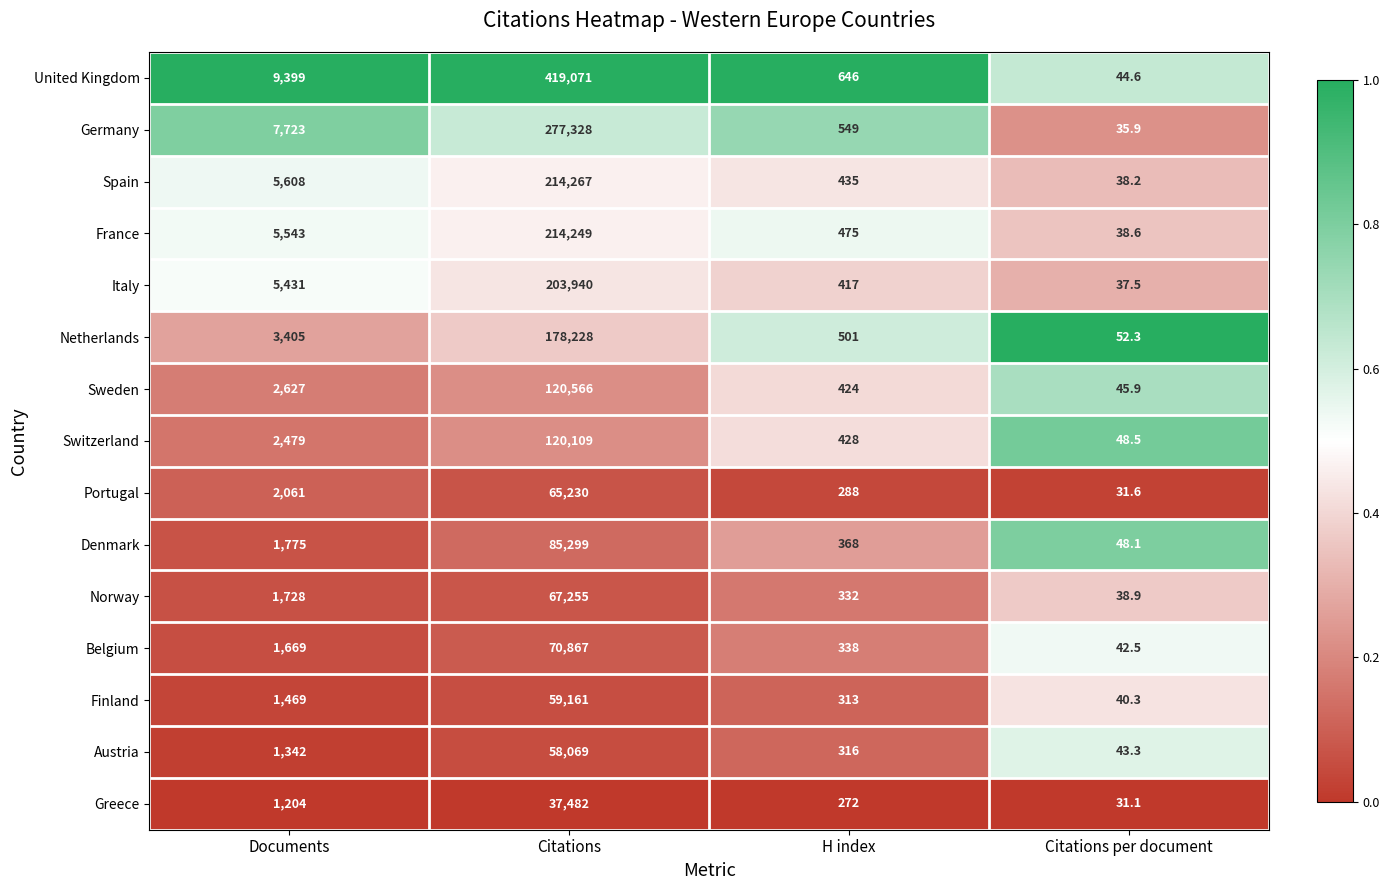

Rank the series by their maximum value, from lowest to highest.

Greece, Austria, Finland, Portugal, Norway, Belgium, Denmark, Switzerland, Sweden, Netherlands, Italy, France, Spain, Germany, United Kingdom